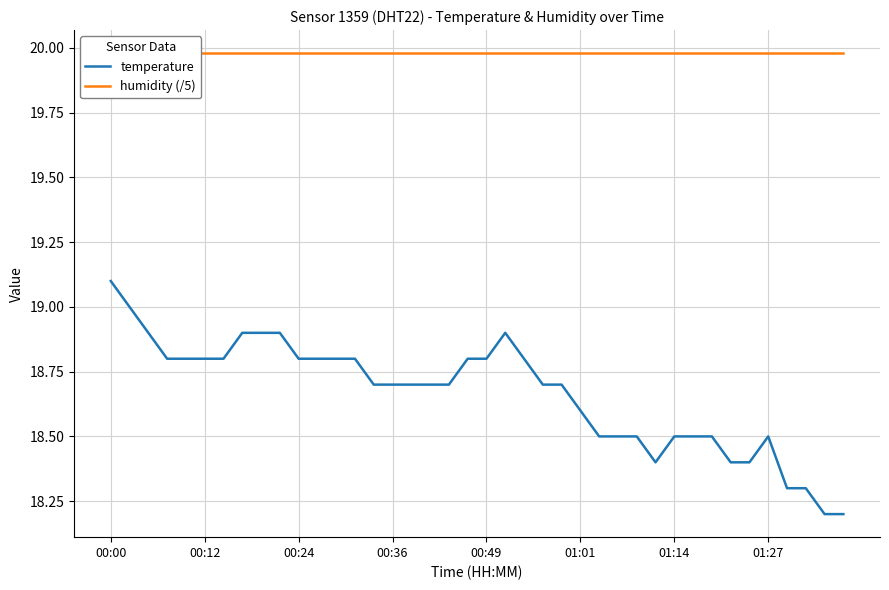

Where is the first local maximum for temperature?

21